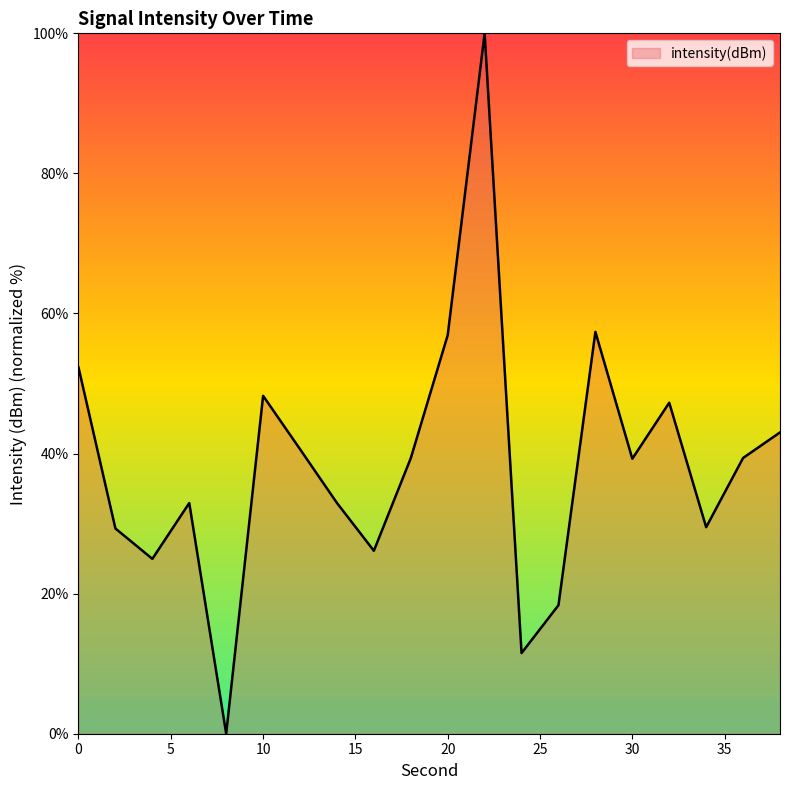

What is the greatest value displayed?

100.0